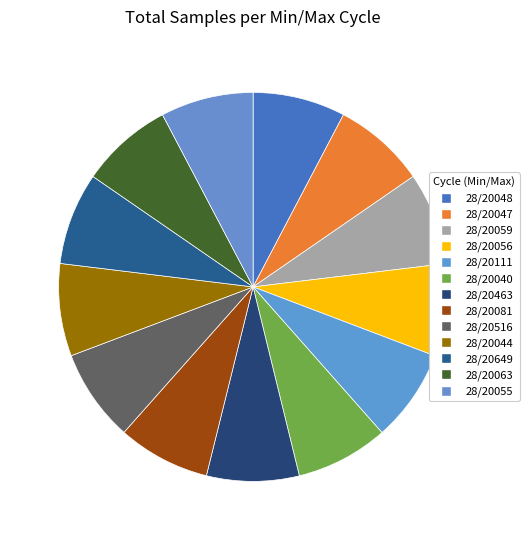

Does 28/20048 represent more than half of the total?

No